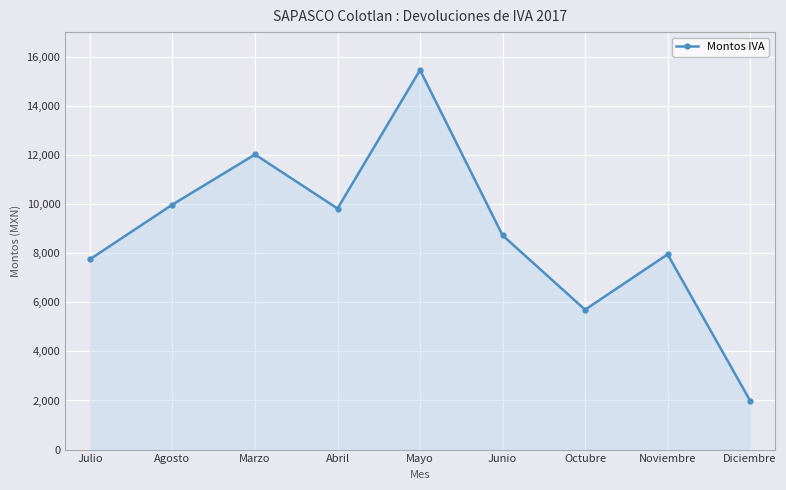

Rank the categories by value from lowest to highest.

Diciembre, Octubre, Julio, Noviembre, Junio, Abril, Agosto, Marzo, Mayo